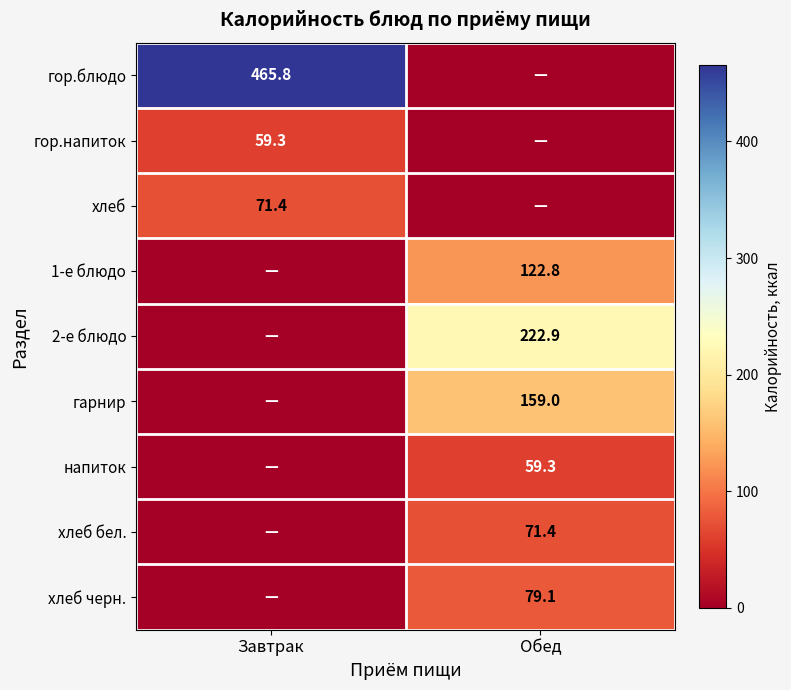

Is the value of гор.напиток at Завтрак greater than the value of гор.блюдо at Завтрак?

No